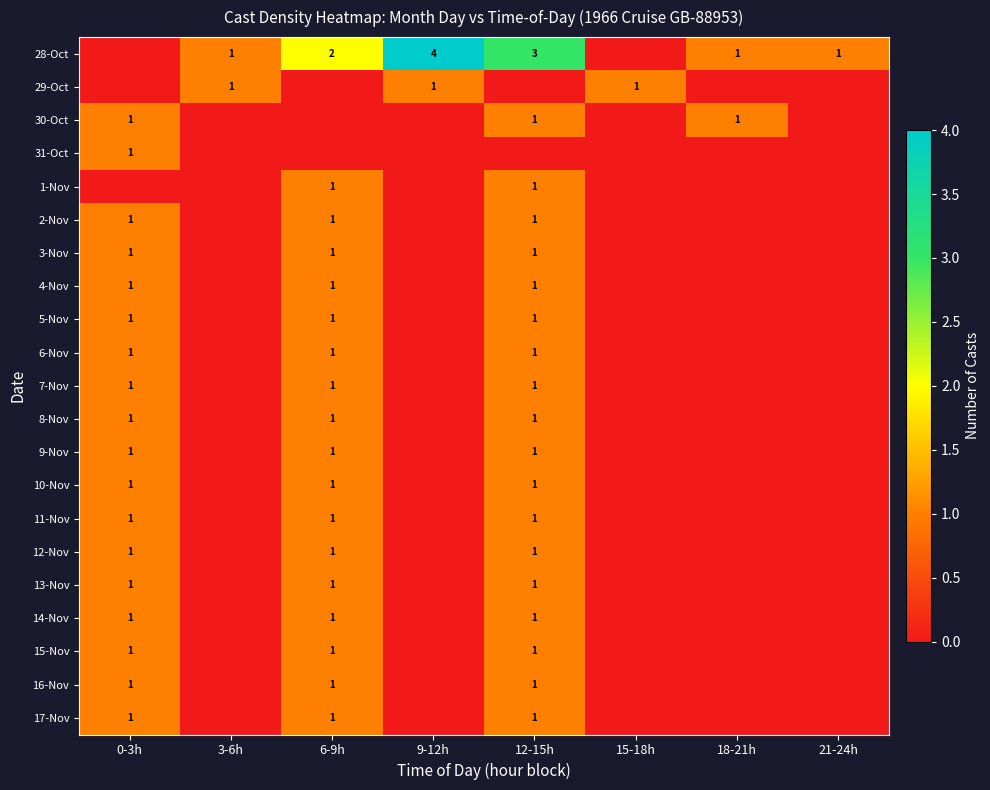

Is it true that 7-Nov equals 2 at 0-3h?

False